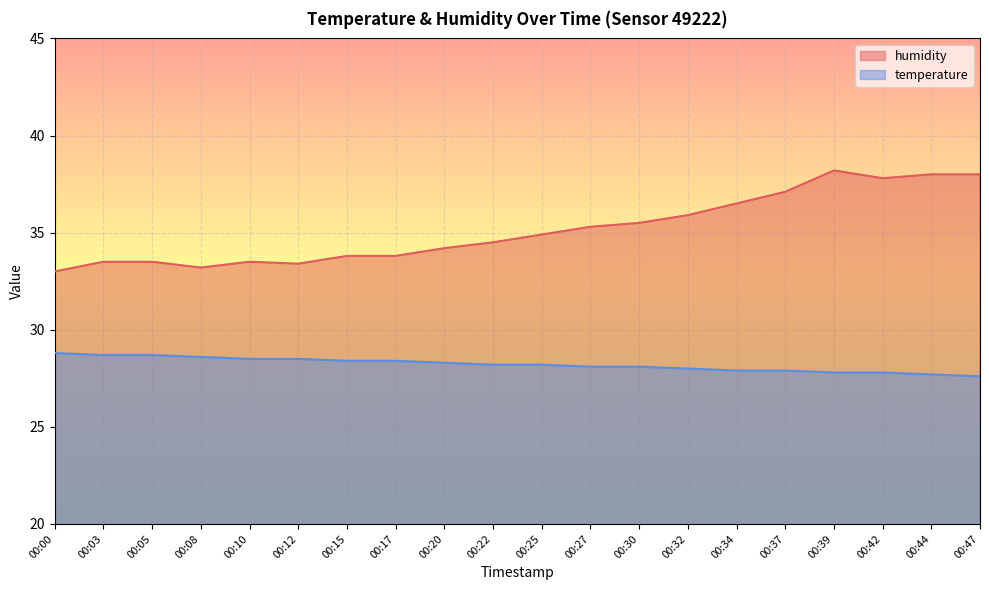

The humidity series shows 45.8 at 00:22. True or false?

False